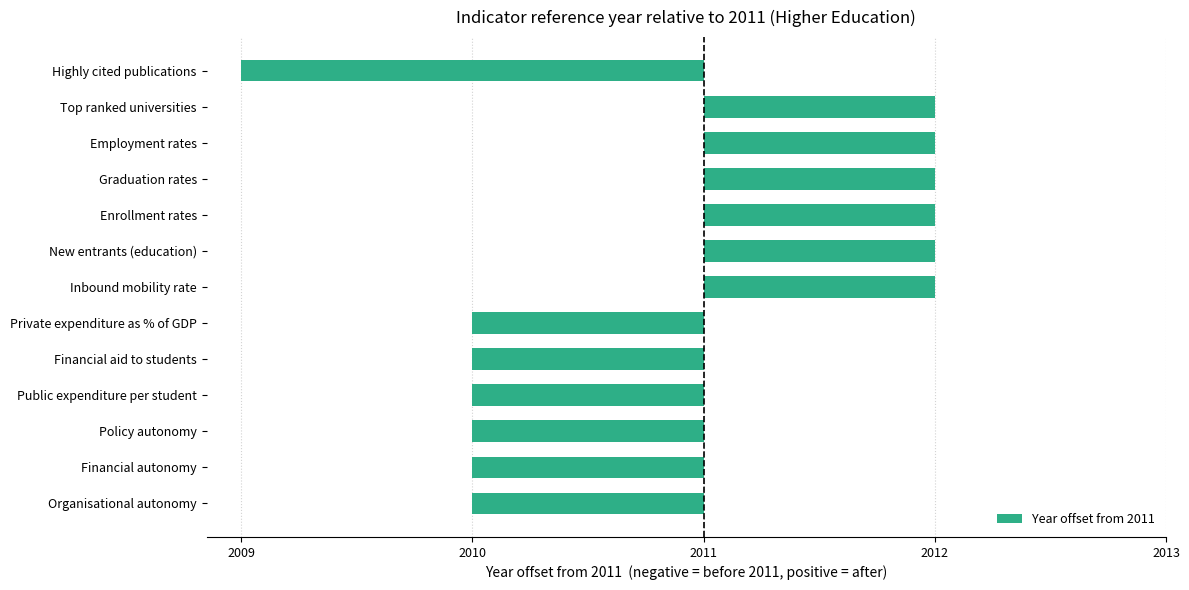

Does the chart contain any negative values?

Yes